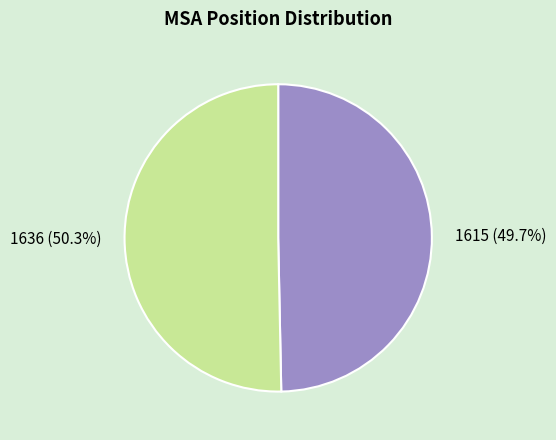

Between 1636 and 1615, which is larger?

1636